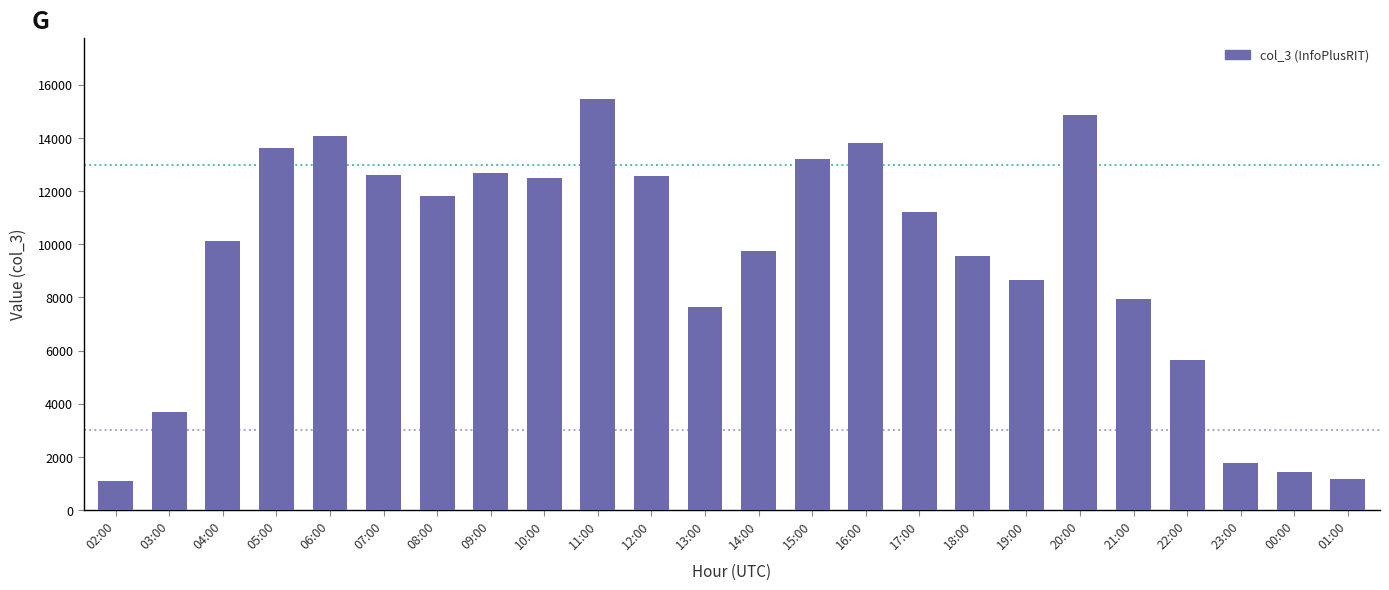

At which label does the data first exceed 11200?

05:00